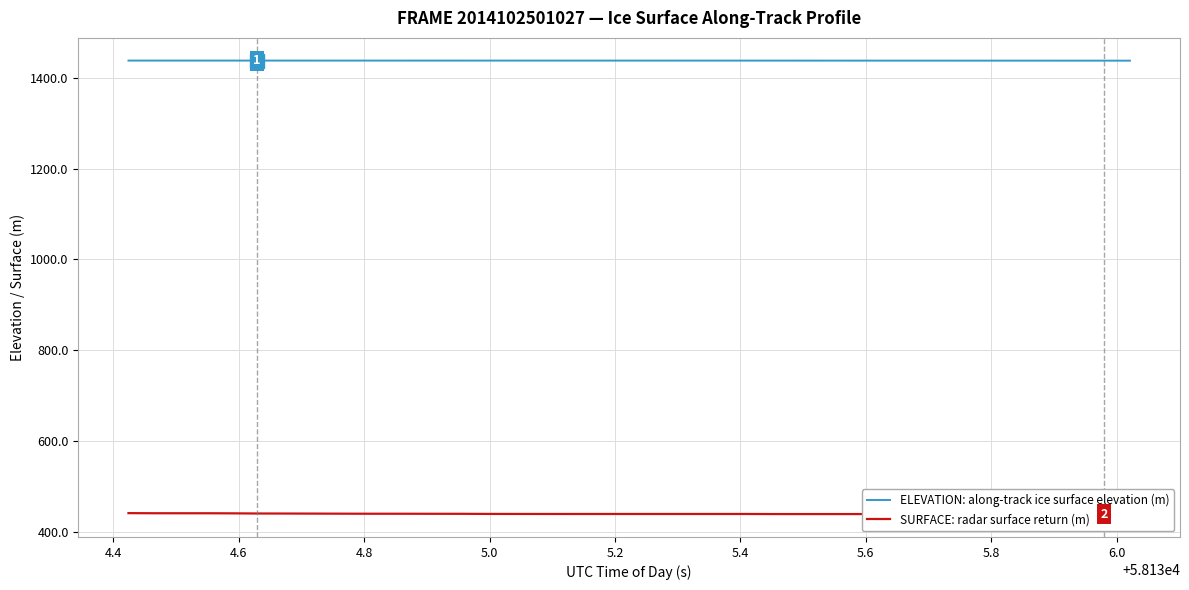

What is the value of the SURFACE: radar surface return (m) point at the 22nd from the left?

439.7